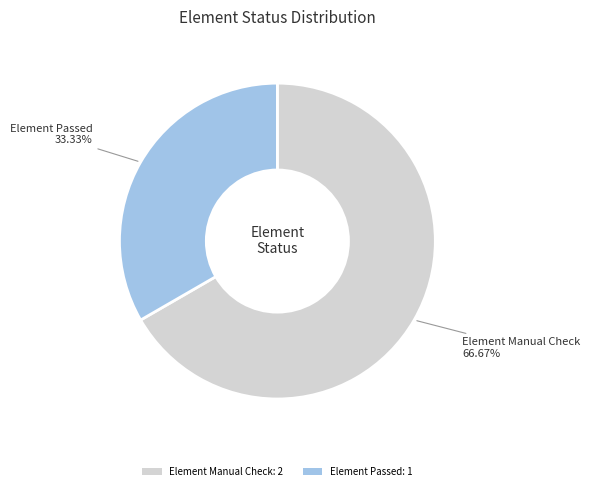

What is the largest slice in the pie chart?

Element Manual Check: 2